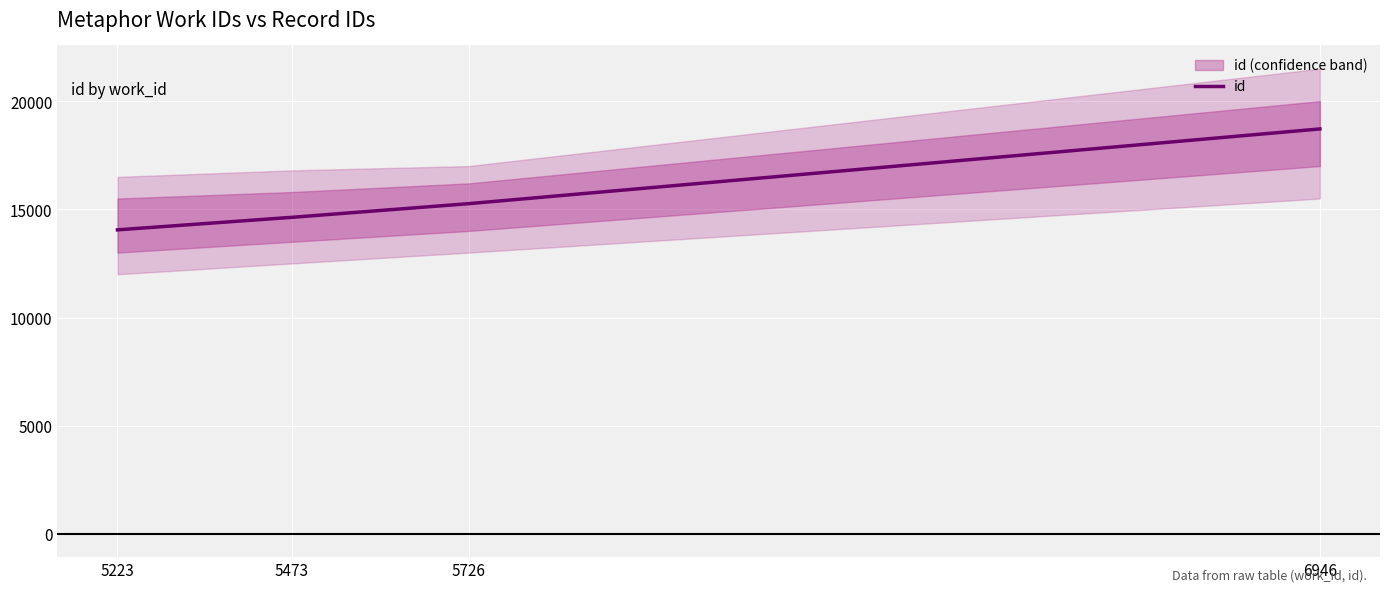

True or false: the data shows 3410 at 5223.

False